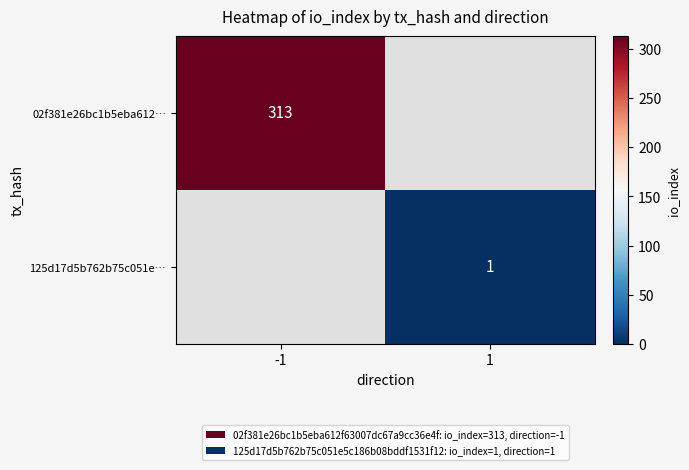

The 02f381e26bc1b5eba612… series shows 87 at -1. True or false?

False